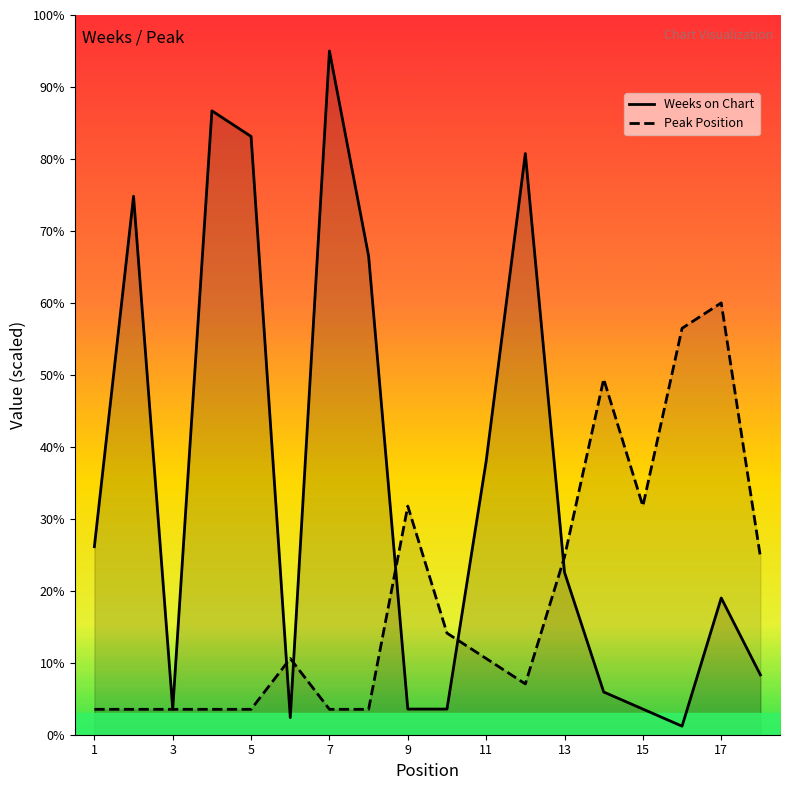

List the labels in order of Weeks on Chart value, smallest first.

16, 6, 3, 9, 10, 15, 14, 18, 17, 13, 1, 11, 8, 2, 12, 5, 4, 7